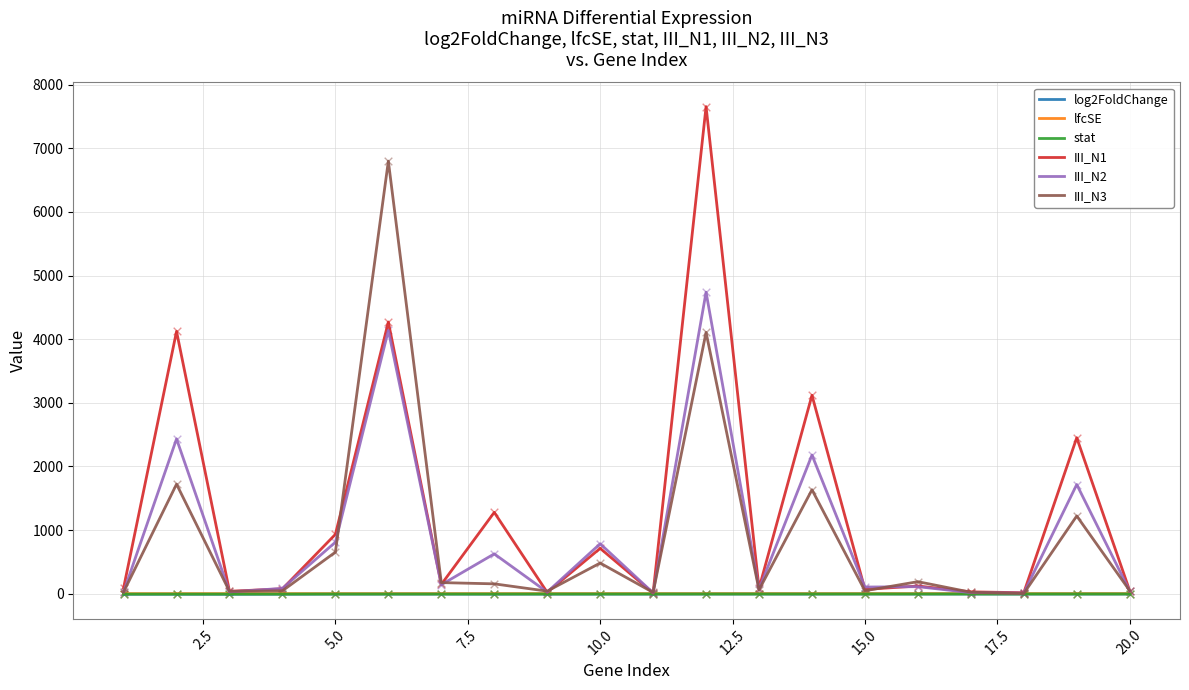

Which series has the largest range (max minus min)?

III_N1